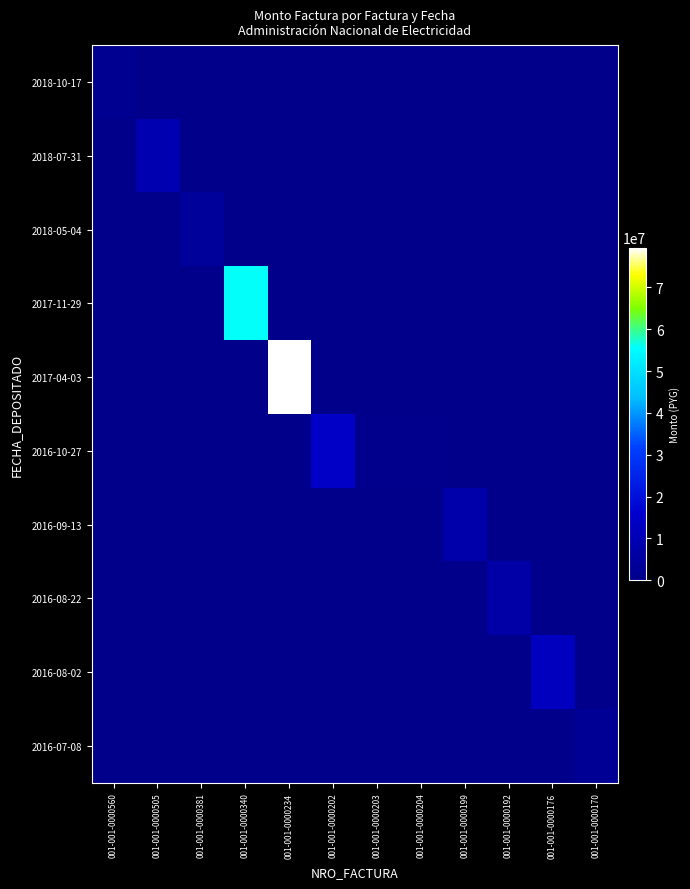

Reading left to right, list all the values displayed in this chart.

2018-10-17: 001-001-0000560=1271134	001-001-0000505=0	001-001-0000381=0	001-001-0000340=0	001-001-0000234=0	001-001-0000202=0	001-001-0000203=0	001-001-0000204=0	001-001-0000199=0	001-001-0000192=0	001-001-0000176=0	001-001-0000170=0
2018-07-31: 001-001-0000560=0	001-001-0000505=9397136	001-001-0000381=0	001-001-0000340=0	001-001-0000234=0	001-001-0000202=0	001-001-0000203=0	001-001-0000204=0	001-001-0000199=0	001-001-0000192=0	001-001-0000176=0	001-001-0000170=0
2018-05-04: 001-001-0000560=0	001-001-0000505=0	001-001-0000381=4155441	001-001-0000340=0	001-001-0000234=0	001-001-0000202=0	001-001-0000203=0	001-001-0000204=0	001-001-0000199=0	001-001-0000192=0	001-001-0000176=0	001-001-0000170=0
2017-11-29: 001-001-0000560=0	001-001-0000505=0	001-001-0000381=0	001-001-0000340=55871307	001-001-0000234=0	001-001-0000202=0	001-001-0000203=0	001-001-0000204=0	001-001-0000199=0	001-001-0000192=0	001-001-0000176=0	001-001-0000170=0
2017-04-03: 001-001-0000560=0	001-001-0000505=0	001-001-0000381=0	001-001-0000340=0	001-001-0000234=79493804	001-001-0000202=0	001-001-0000203=0	001-001-0000204=0	001-001-0000199=0	001-001-0000192=0	001-001-0000176=0	001-001-0000170=0
2016-10-27: 001-001-0000560=0	001-001-0000505=0	001-001-0000381=0	001-001-0000340=0	001-001-0000234=0	001-001-0000202=14461188	001-001-0000203=469346	001-001-0000204=469346	001-001-0000199=0	001-001-0000192=0	001-001-0000176=0	001-001-0000170=0
2016-09-13: 001-001-0000560=0	001-001-0000505=0	001-001-0000381=0	001-001-0000340=0	001-001-0000234=0	001-001-0000202=0	001-001-0000203=0	001-001-0000204=0	001-001-0000199=7923552	001-001-0000192=0	001-001-0000176=0	001-001-0000170=0
2016-08-22: 001-001-0000560=0	001-001-0000505=0	001-001-0000381=0	001-001-0000340=0	001-001-0000234=0	001-001-0000202=0	001-001-0000203=0	001-001-0000204=0	001-001-0000199=0	001-001-0000192=6702412	001-001-0000176=0	001-001-0000170=0
2016-08-02: 001-001-0000560=0	001-001-0000505=0	001-001-0000381=0	001-001-0000340=0	001-001-0000234=0	001-001-0000202=0	001-001-0000203=0	001-001-0000204=0	001-001-0000199=0	001-001-0000192=0	001-001-0000176=12523797	001-001-0000170=0
2016-07-08: 001-001-0000560=0	001-001-0000505=0	001-001-0000381=0	001-001-0000340=0	001-001-0000234=0	001-001-0000202=0	001-001-0000203=0	001-001-0000204=0	001-001-0000199=0	001-001-0000192=0	001-001-0000176=0	001-001-0000170=2561650